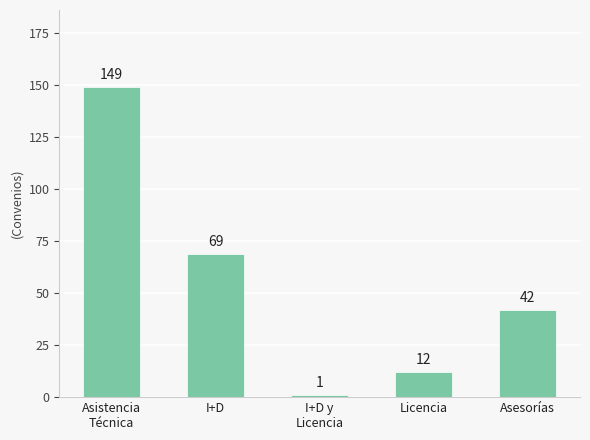

How many bars are there in total?

5